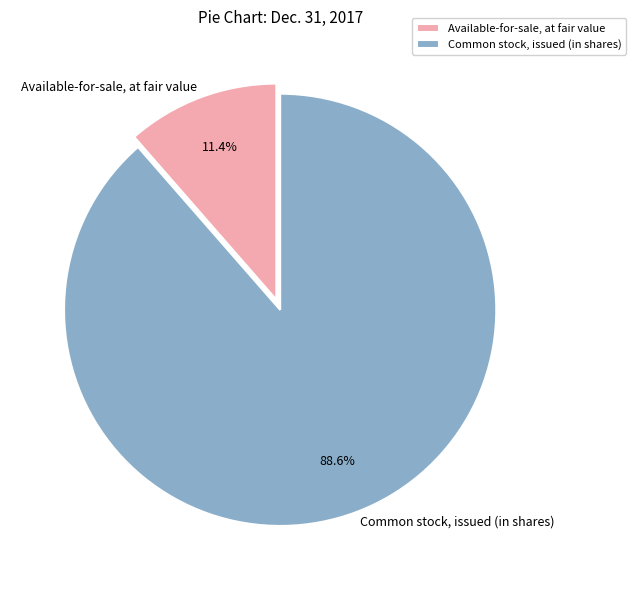

The Available-for-sale, at fair value slice represents 11% of the pie. True or false?

True